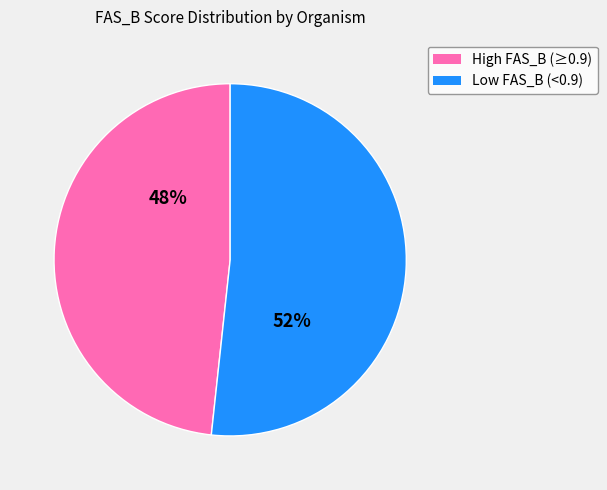

Which has a higher value, Low FAS_B (<0.9) or High FAS_B (≥0.9)?

Low FAS_B (<0.9)